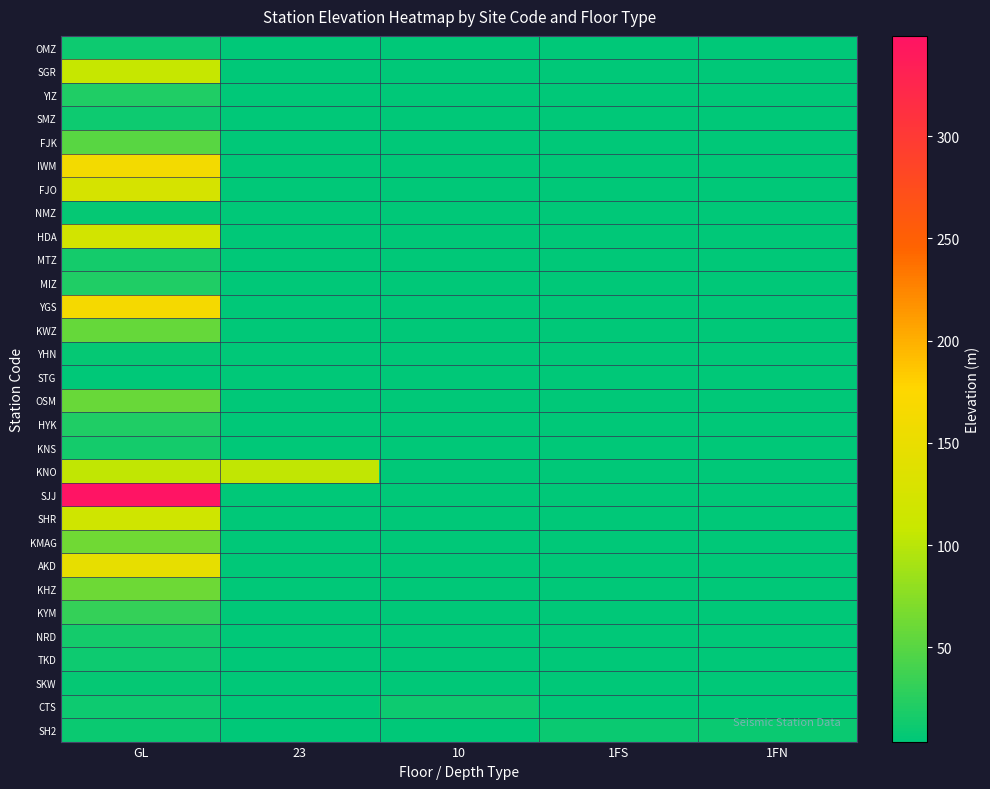

Which series has the largest range (max minus min)?

SJJ